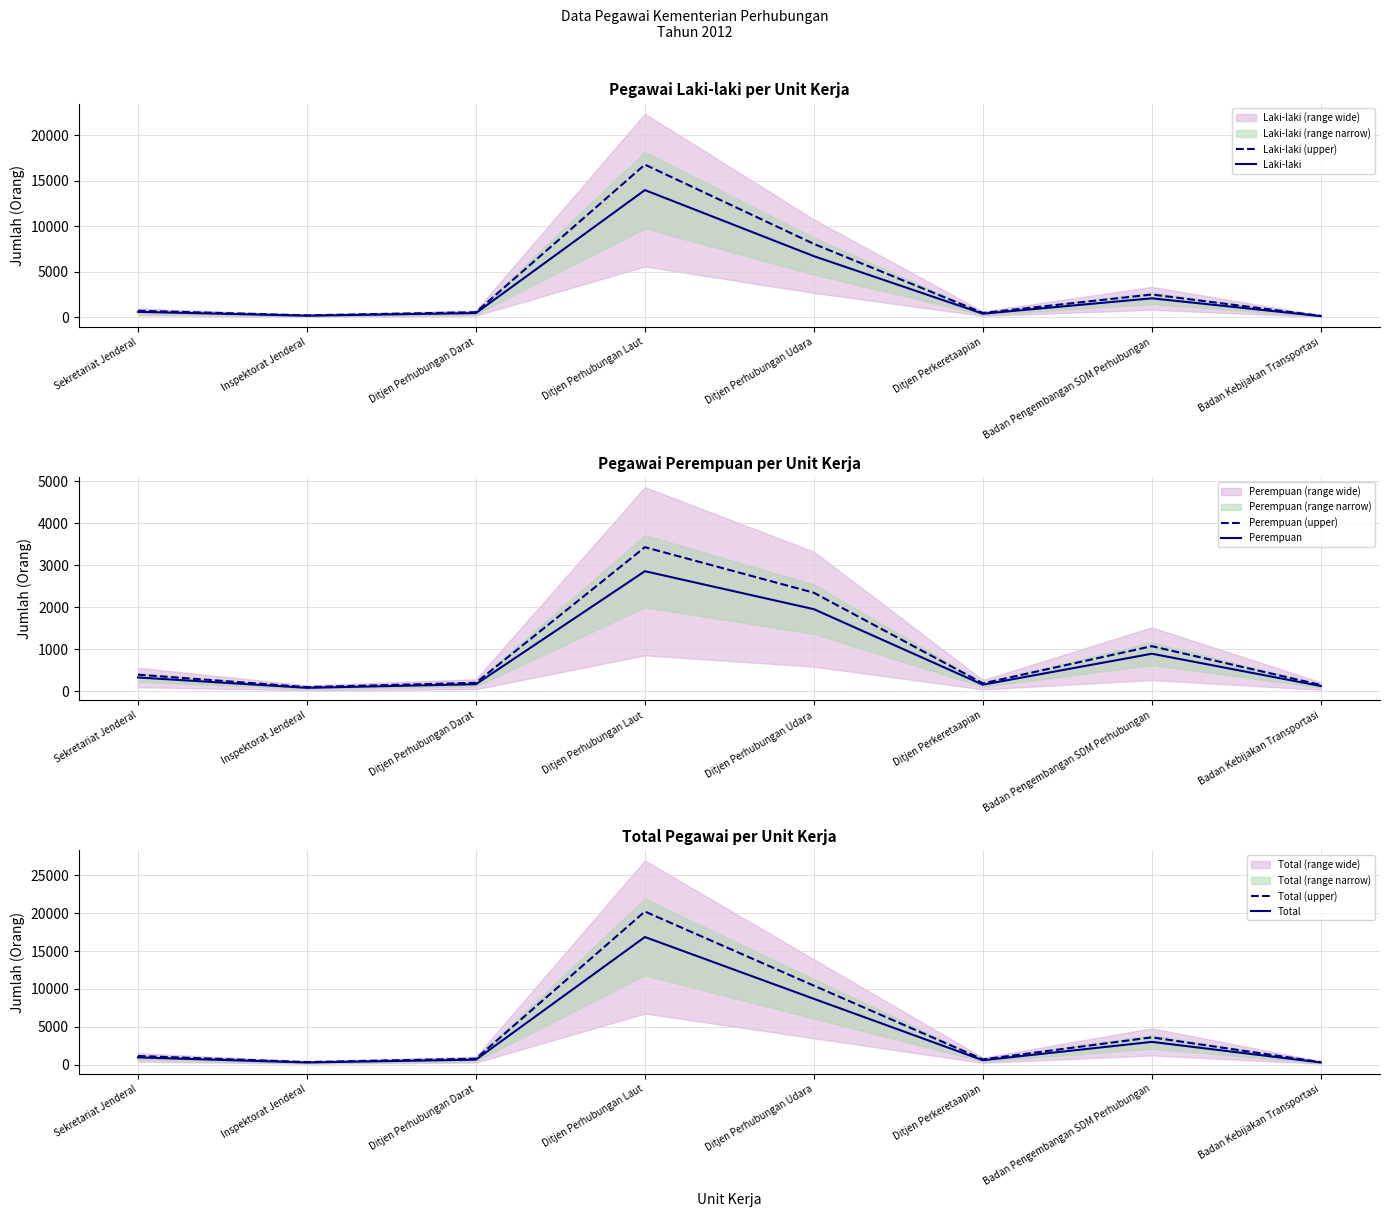

What is the minimum value for Laki-laki?

140.0